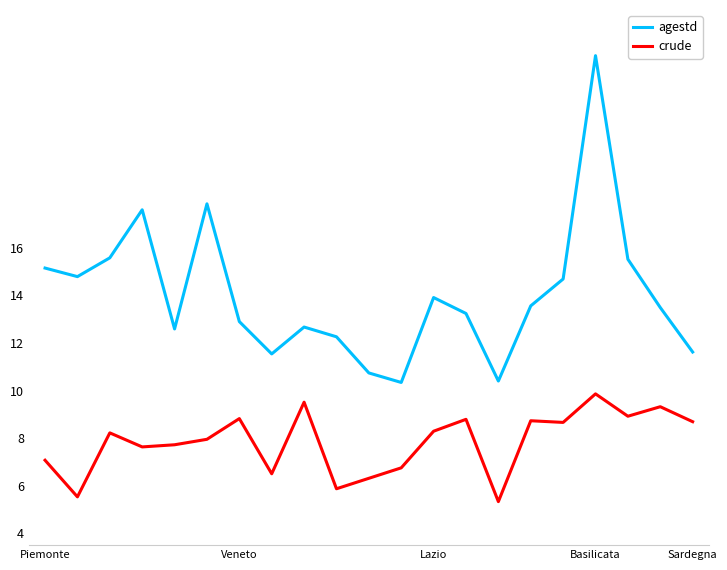

True or false: crude and agestd intersect in this chart.

False